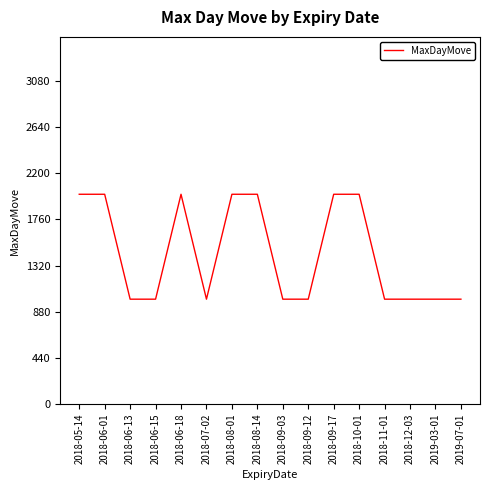

What is the change in value from 2018-09-03 to 2018-09-17?

+1000